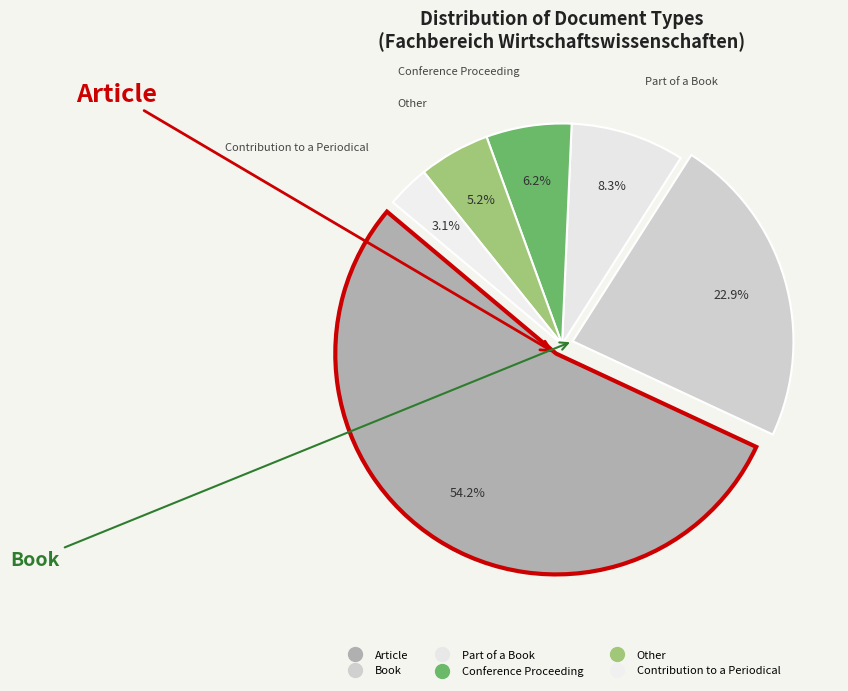

Rank the categories by value from lowest to highest.

Contribution to a Periodical, Other, Conference Proceeding, Part of a Book, Book, Article